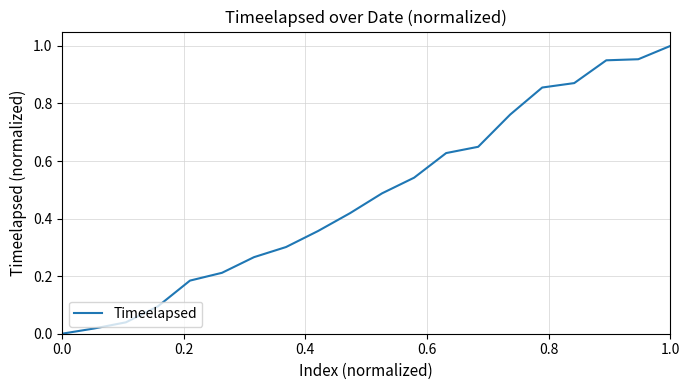

How many lines are shown in the chart?

1